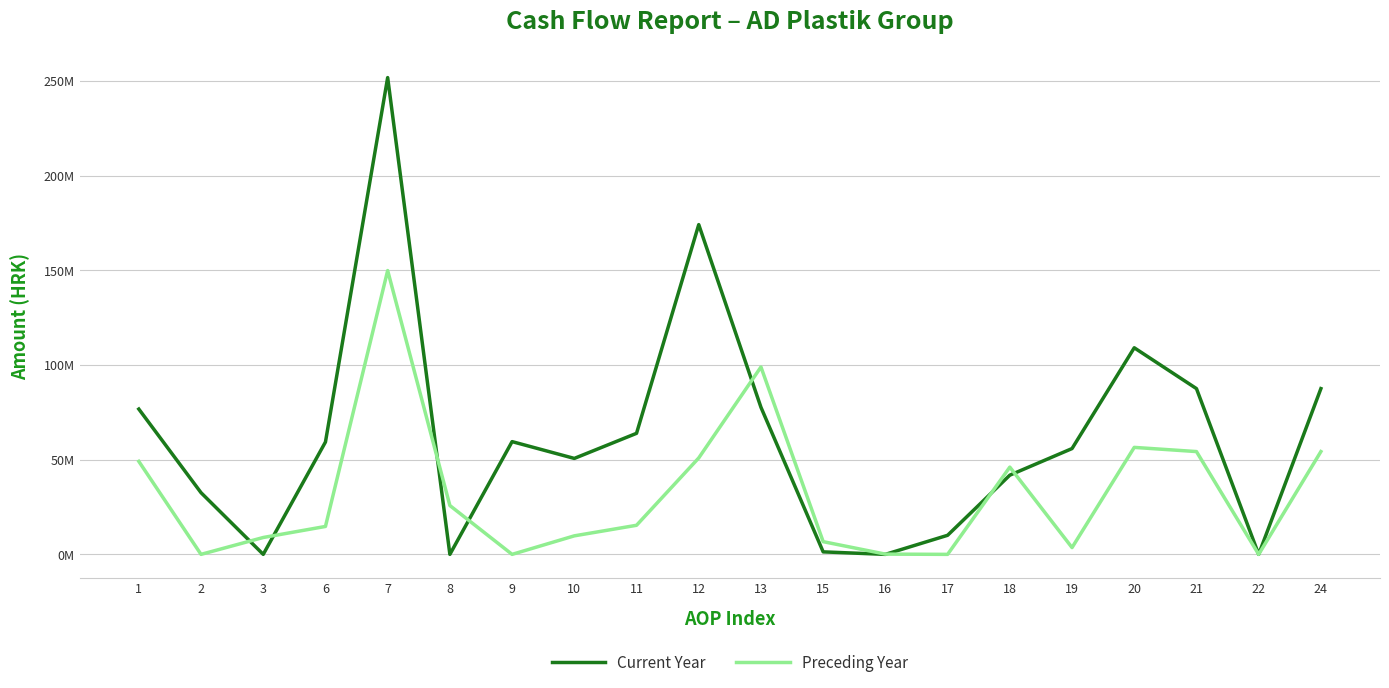

Which category has the lowest value in the Current Year series?

3